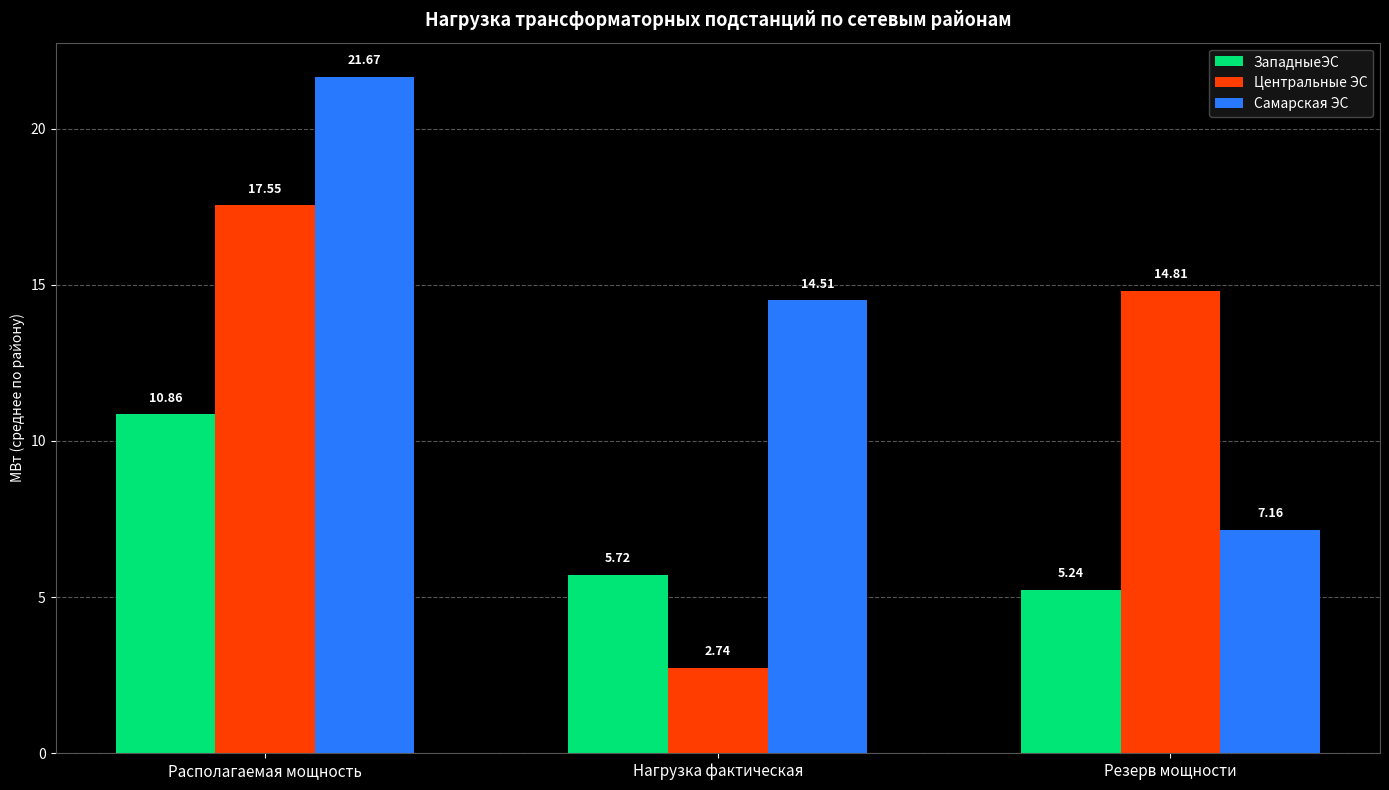

Where does the Центральные ЭС series first go above 14?

Располагаемая мощность